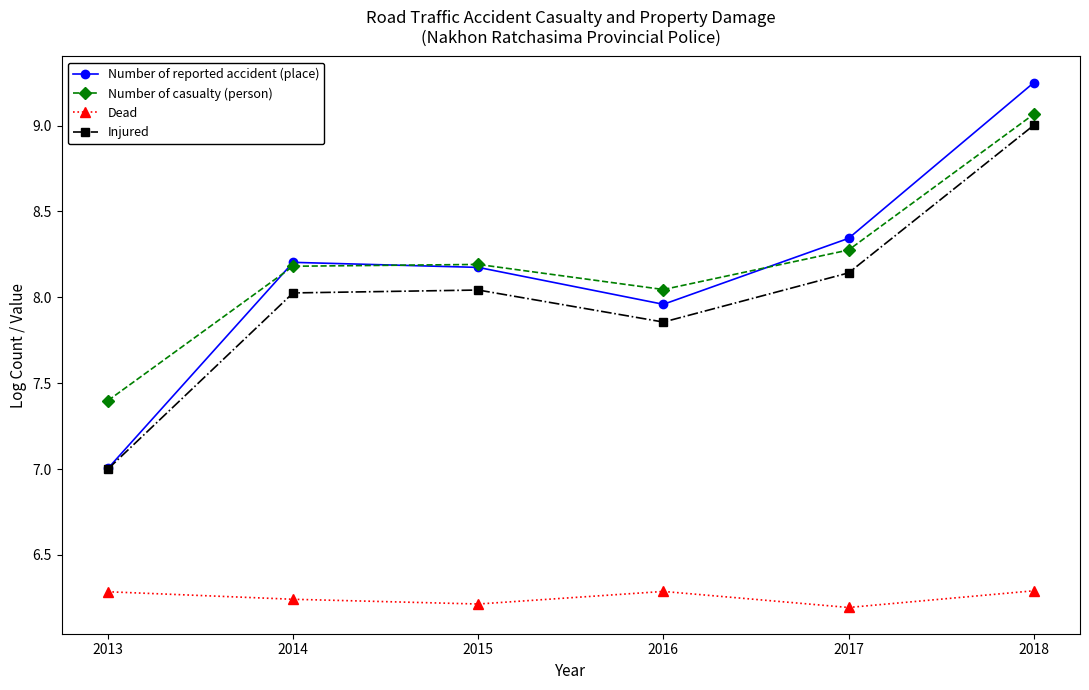

The Number of casualty (person) series shows 14.7 at 2018. True or false?

False